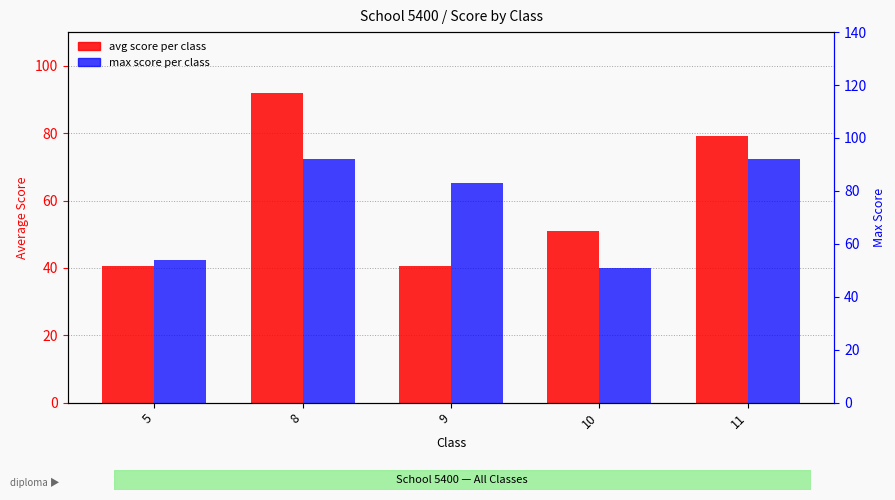

Reading left to right, what are all the values shown in this chart?

avg score per class: 40.7	92.0	40.5	51.0	79.2
max score per class: 54.0	92.0	83.0	51.0	92.0